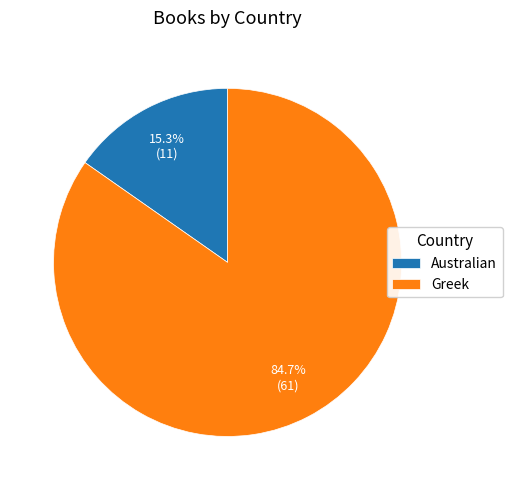

To the nearest percent, what is the combined percentage of Australian and Greek?

100%